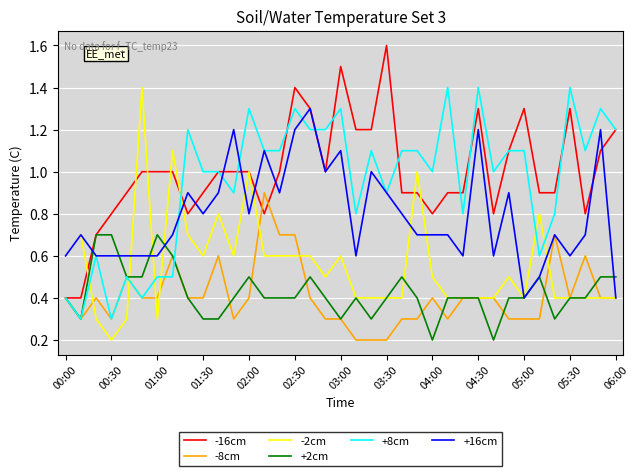

What is the maximum value for -16cm?

1.6